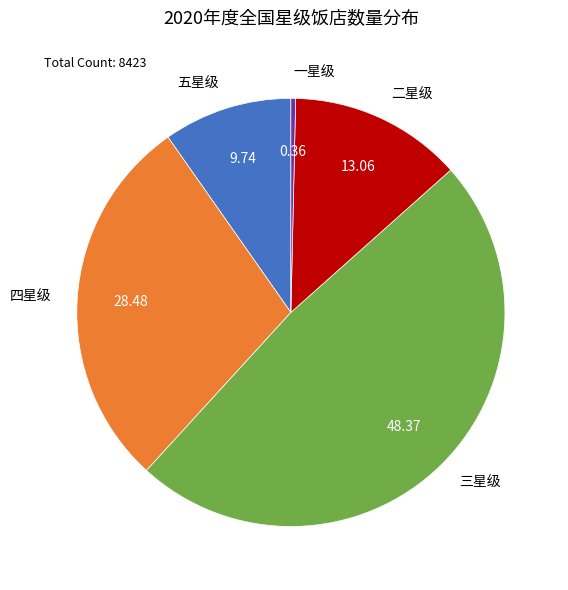

How many segments does this pie chart have?

5